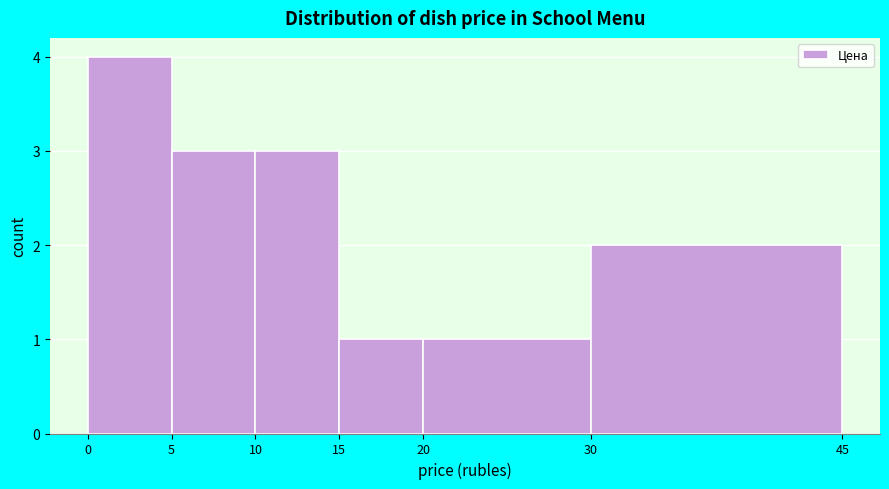

Over which range of the x-axis is the bar tallest?

0 to 5